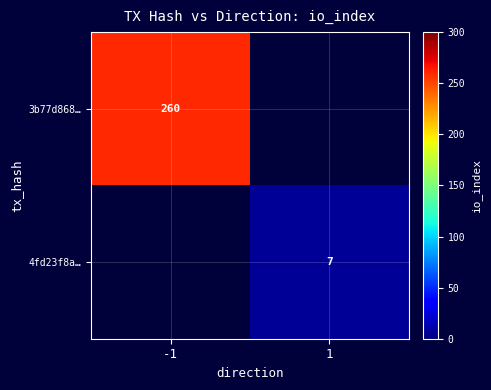

Is it true that 3b77d868… equals 260 at -1?

True